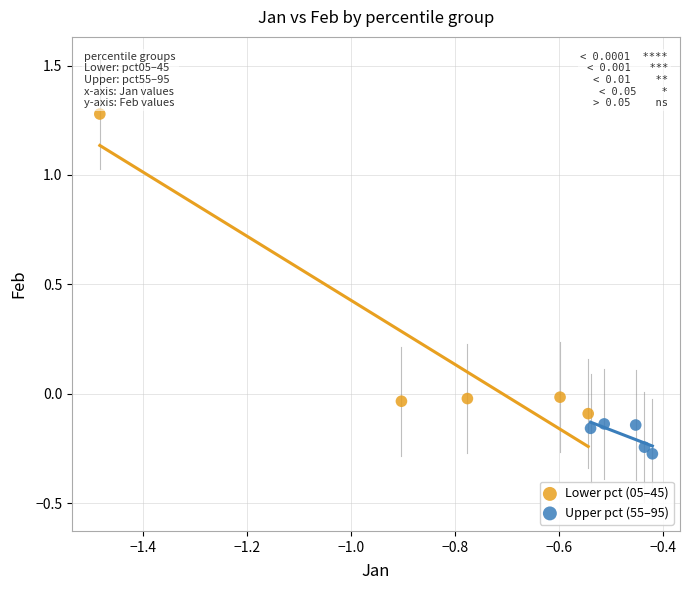

Which series contains the lowest Y value?

Upper pct (55–95)